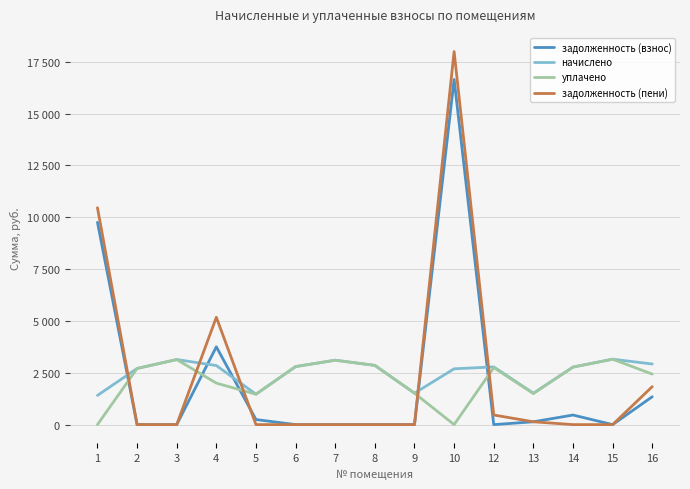

Where is задолженность (пени) nearest to the value 8994?

1